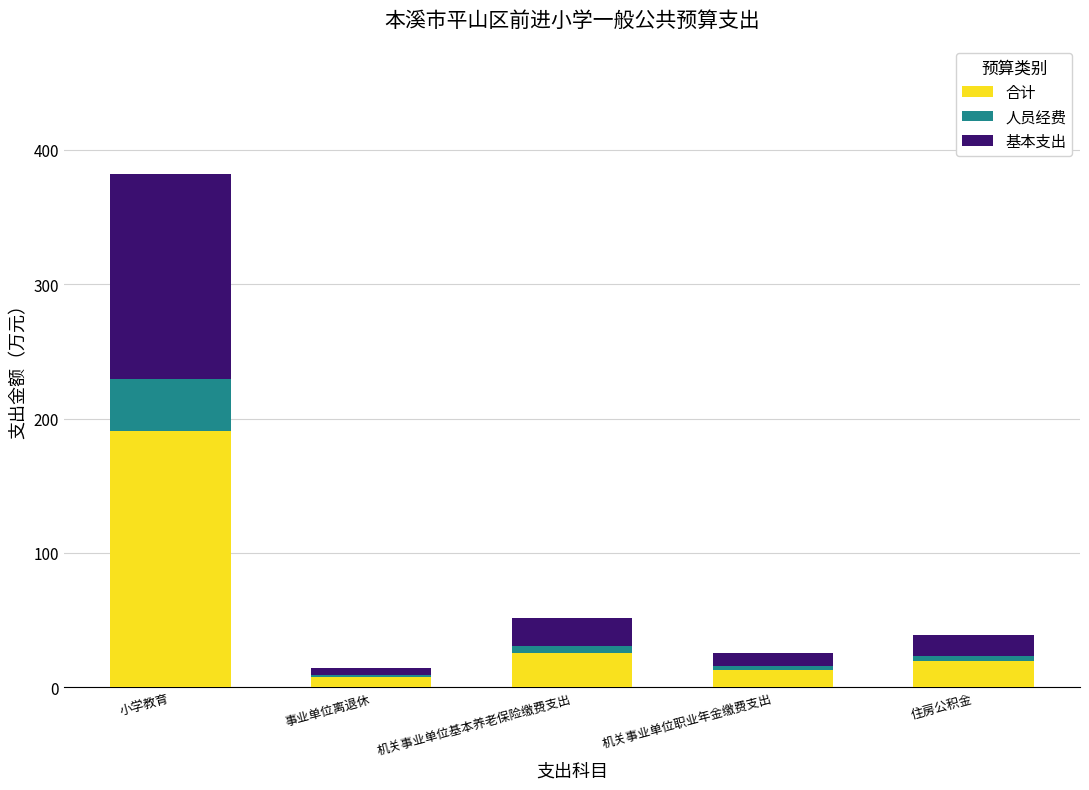

What are all the series names shown in the legend?

合计, 人员经费, 基本支出